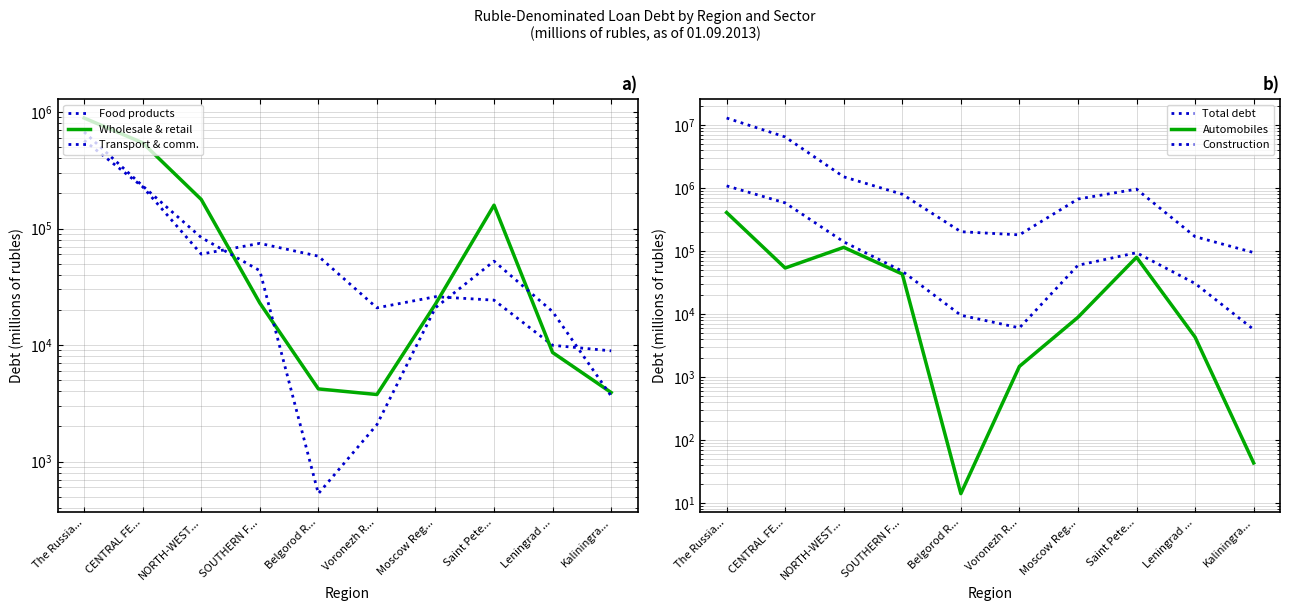

Where is Wholesale and retail trade nearest to the value 446294?

CENTRAL FE...